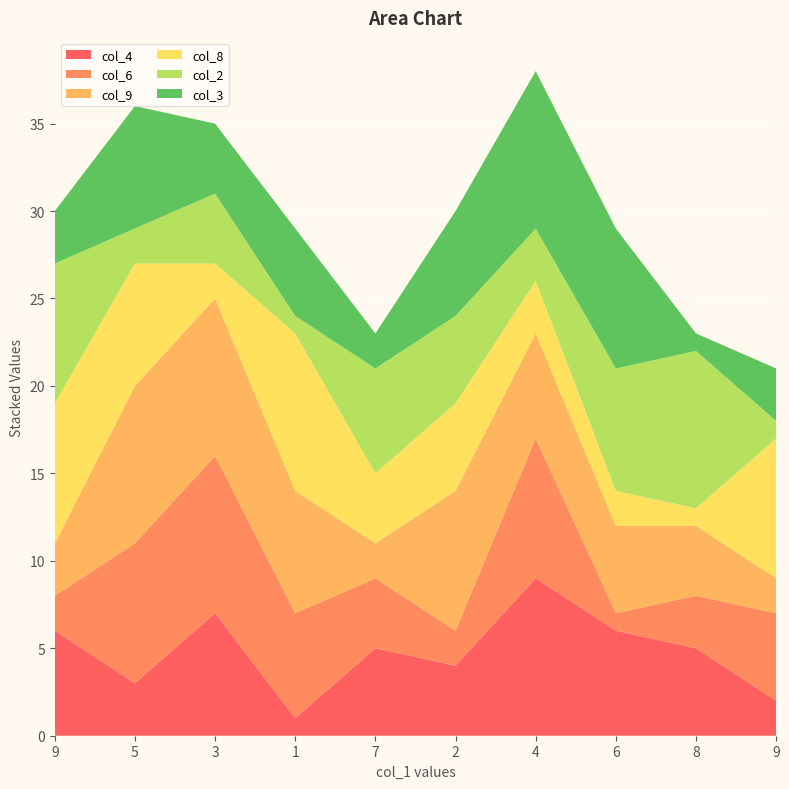

Reading right to left, transcribe all the data shown in this chart.

col_4: 9=2	8=5	6=6	4=9	2=4	7=5	1=1	3=7	5=3	9=6
col_6: 9=5	8=3	6=1	4=8	2=2	7=4	1=6	3=9	5=8	9=2
col_9: 9=2	8=4	6=5	4=6	2=8	7=2	1=7	3=9	5=9	9=3
col_8: 9=8	8=1	6=2	4=3	2=5	7=4	1=9	3=2	5=7	9=8
col_2: 9=1	8=9	6=7	4=3	2=5	7=6	1=1	3=4	5=2	9=8
col_3: 9=3	8=1	6=8	4=9	2=6	7=2	1=5	3=4	5=7	9=3